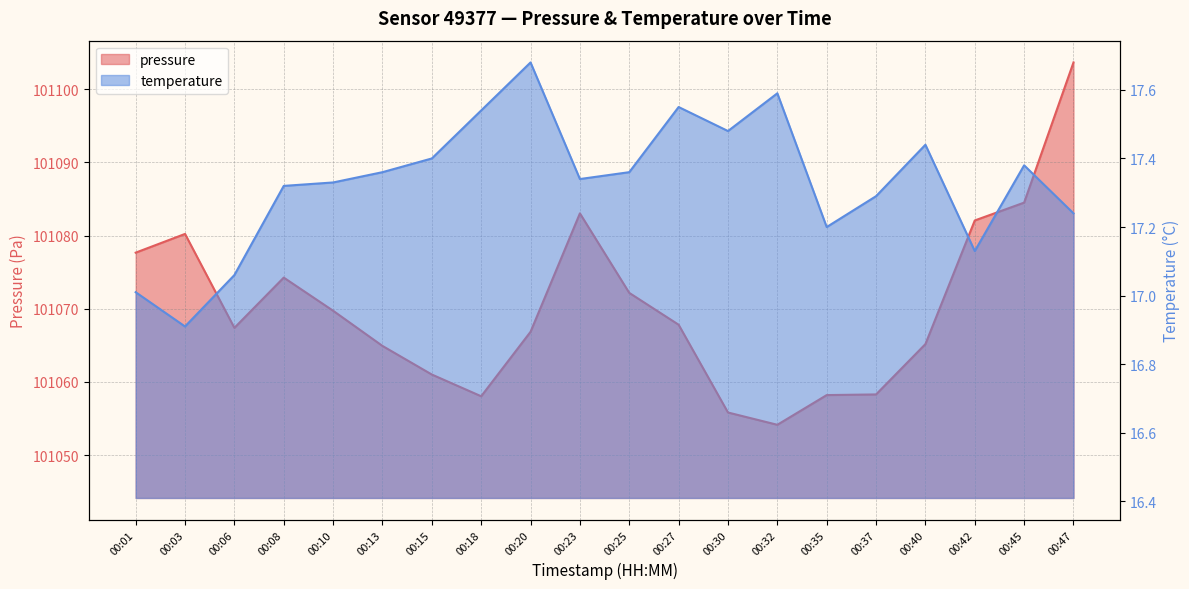

Which series has the largest range (max minus min)?

pressure